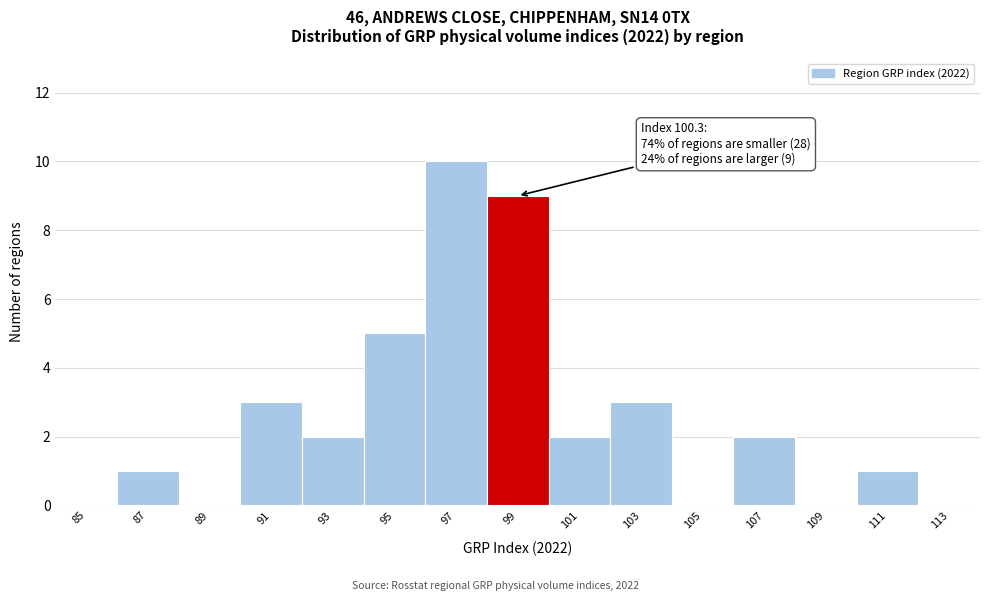

Reading left to right, extract all data points from this chart.

85=0	87=1	89=0	91=3	93=2	95=5	97=10	99=9	101=2	103=3	105=0	107=2	109=0	111=1	113=0